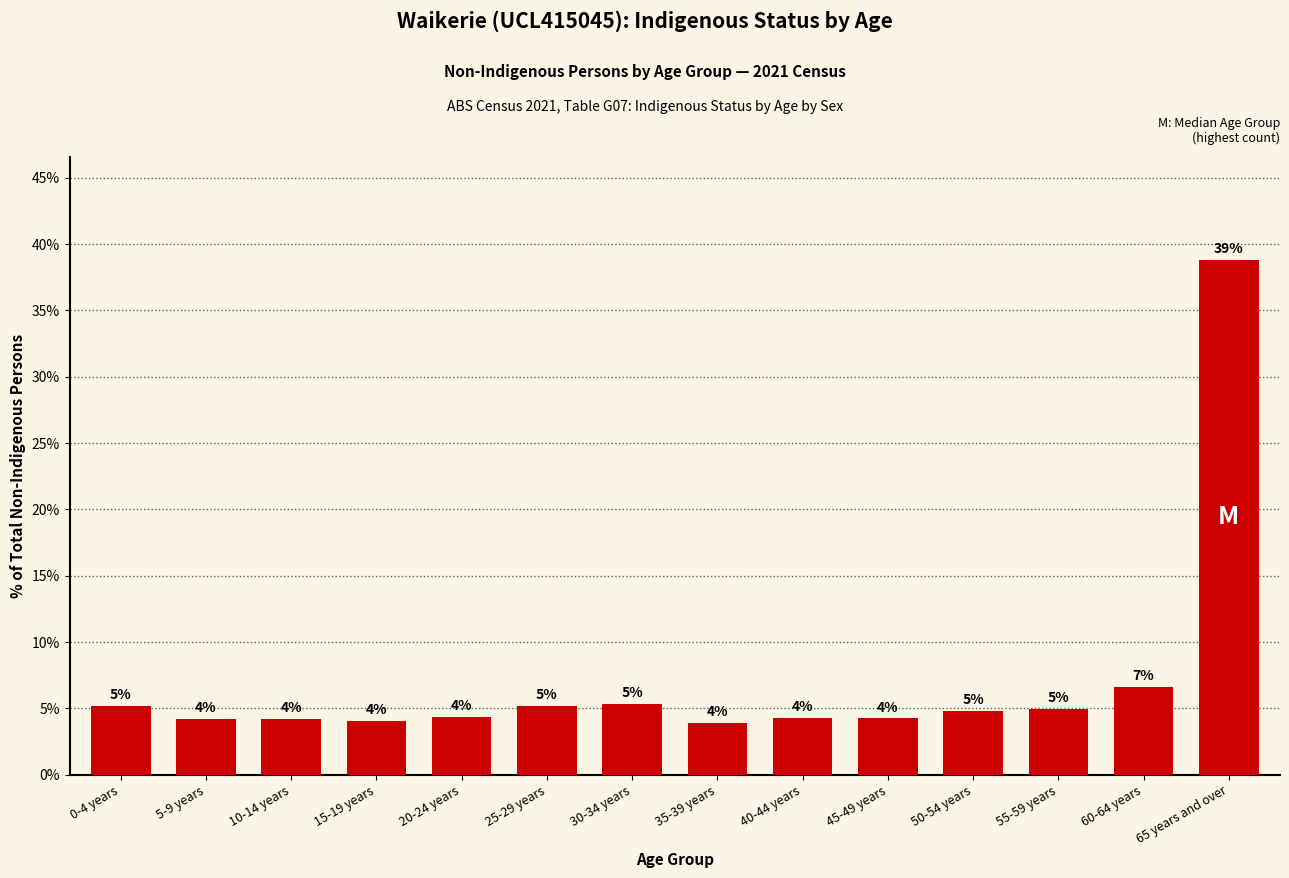

What is the smallest value displayed?

3.9